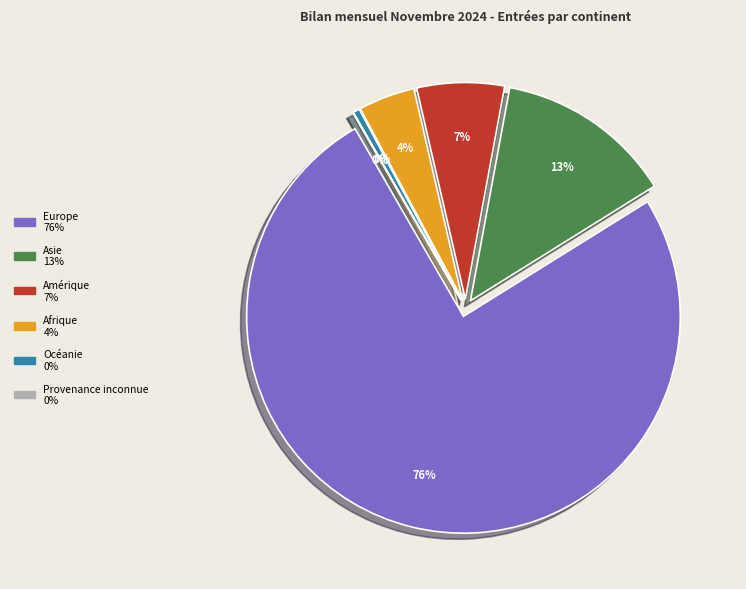

To the nearest percent, what portion does Afrique represent?

4%